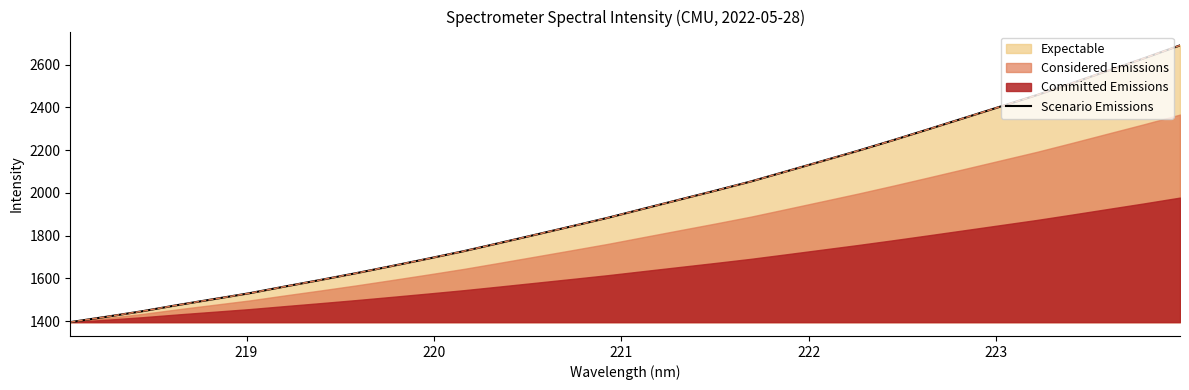

Reading left to right, extract all data points from this chart.

1395.0	1419.9	1445.7	1475.0	1502.6	1530.3	1562.1	1593.0	1625.0	1658.5	1692.7	1727.9	1766.1	1804.8	1843.8	1883.3	1925.8	1968.1	2010.1	2053.4	2101.1	2149.2	2197.5	2247.9	2299.9	2352.6	2405.4	2458.2	2515.0	2573.0	2630.7	2690.7